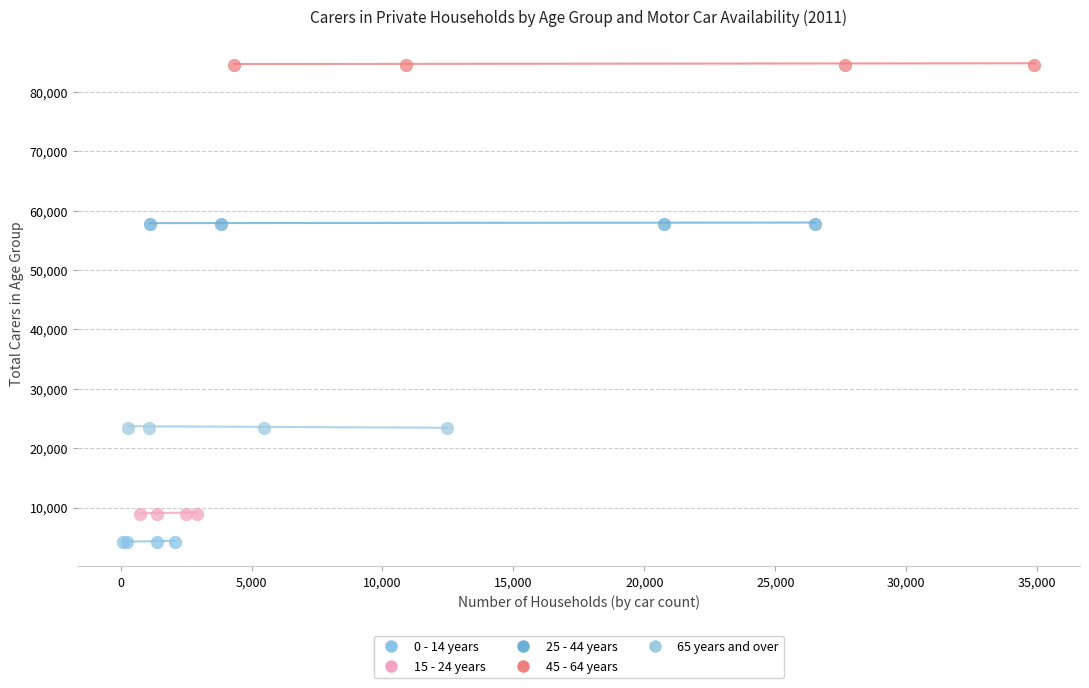

Which series reaches the minimum Y coordinate?

0 - 14 years